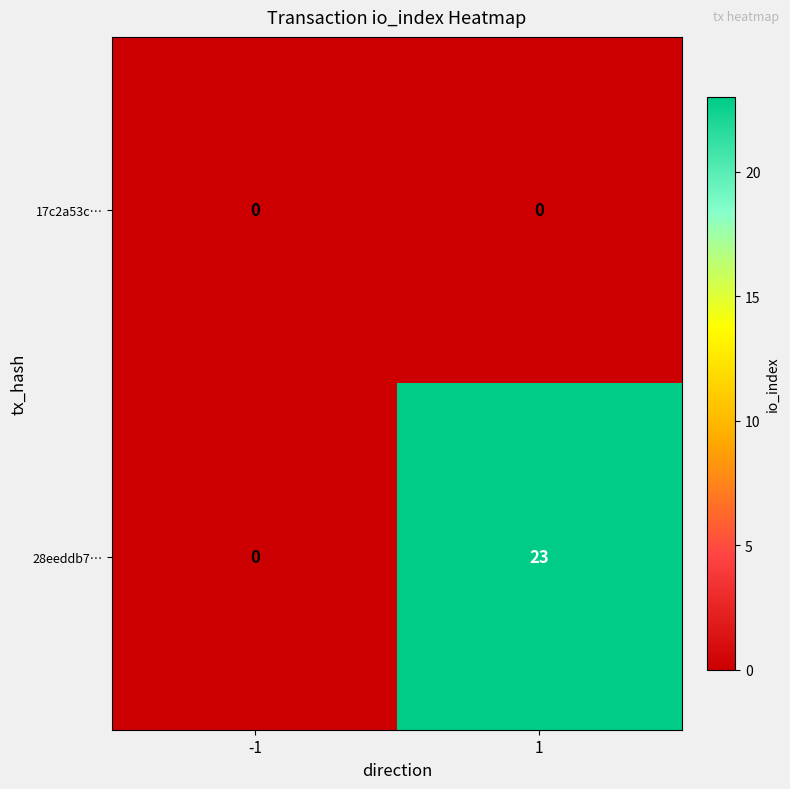

What is the greatest value displayed?

23